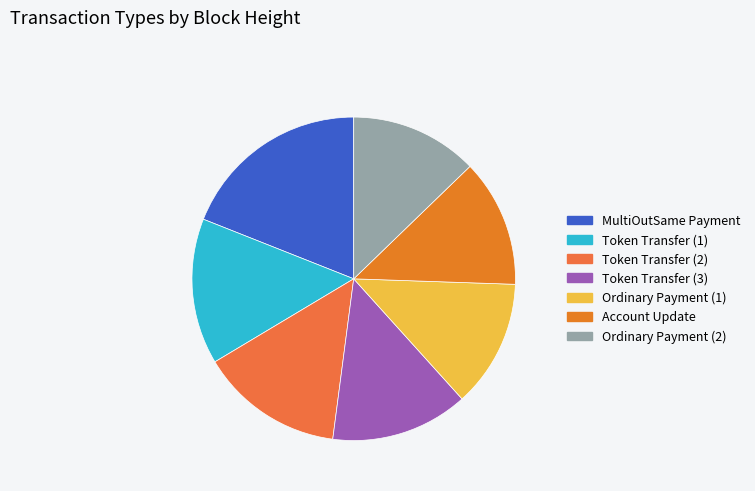

Does any single category account for the majority?

No